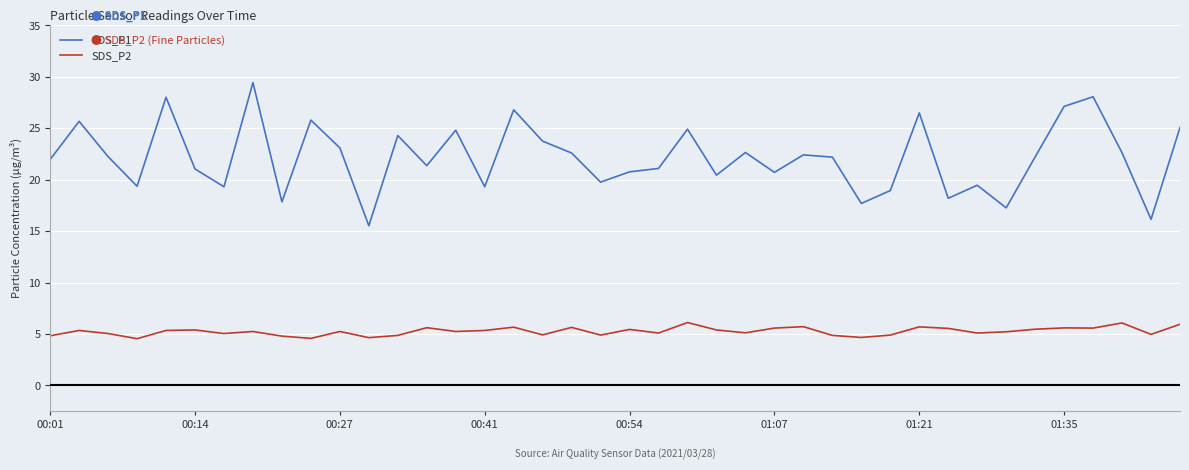

Which series has the largest total across all categories?

SDS_P1